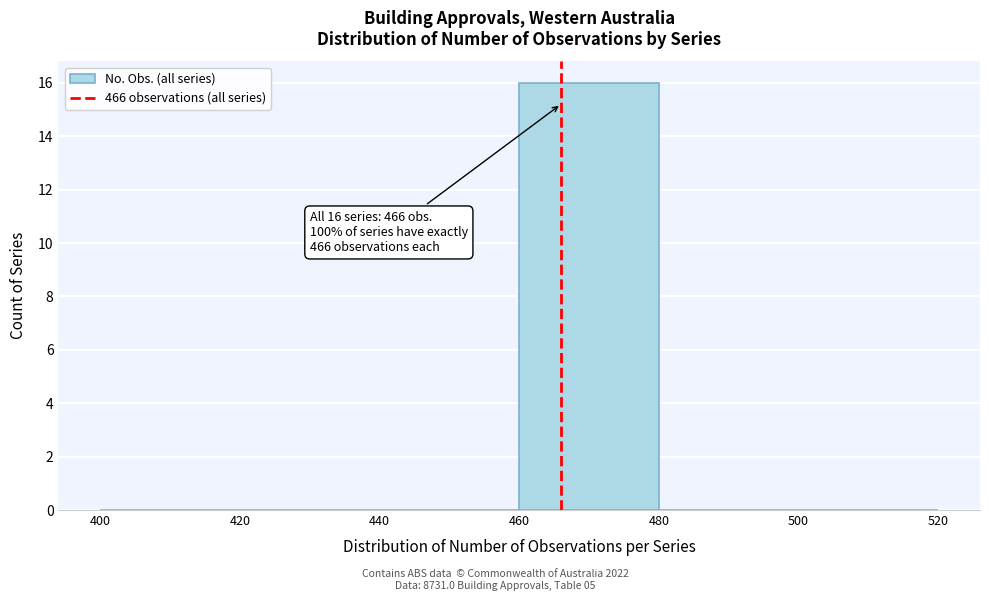

Over which range of the x-axis is the bar tallest?

460 to 480